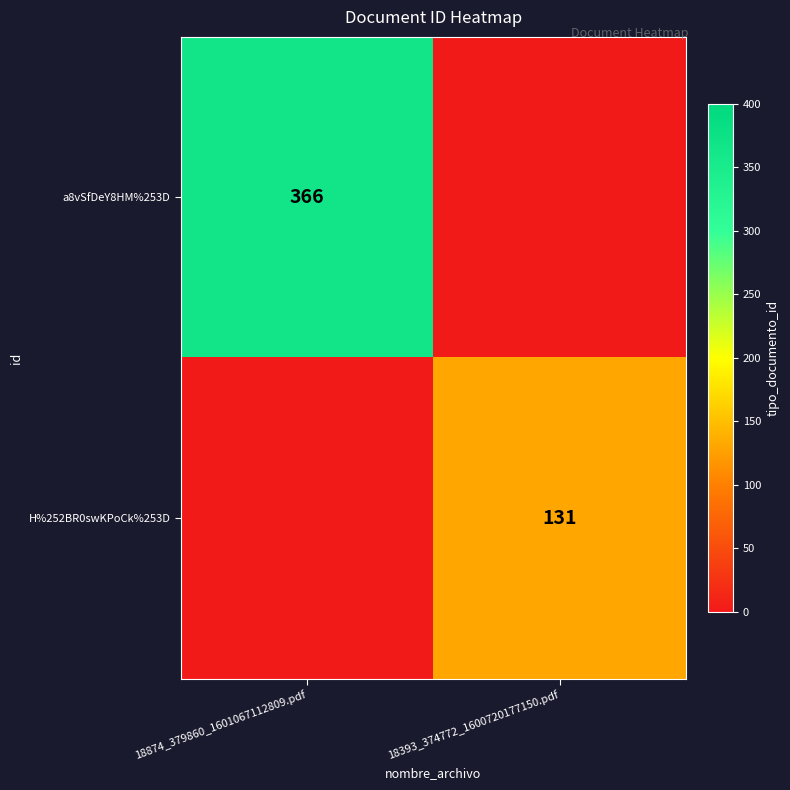

At how many categories does at least one series exceed 167?

1